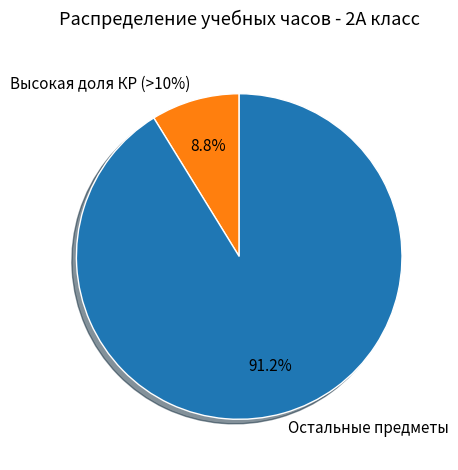

Is Иностранный язык the majority of the pie?

No